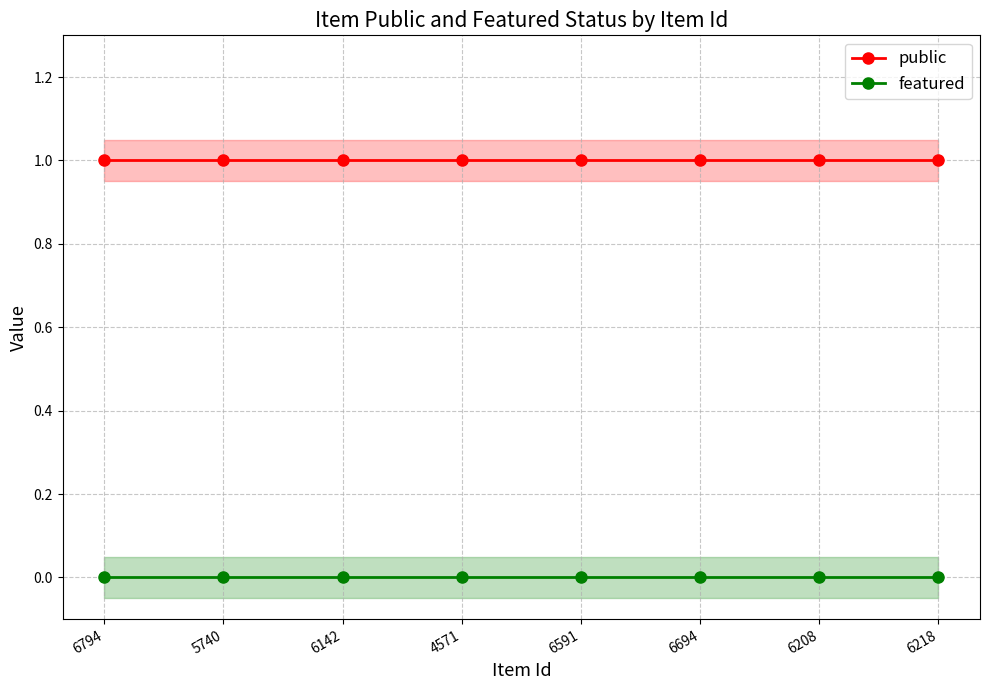

What is the label of the 8th point from the left?

6218